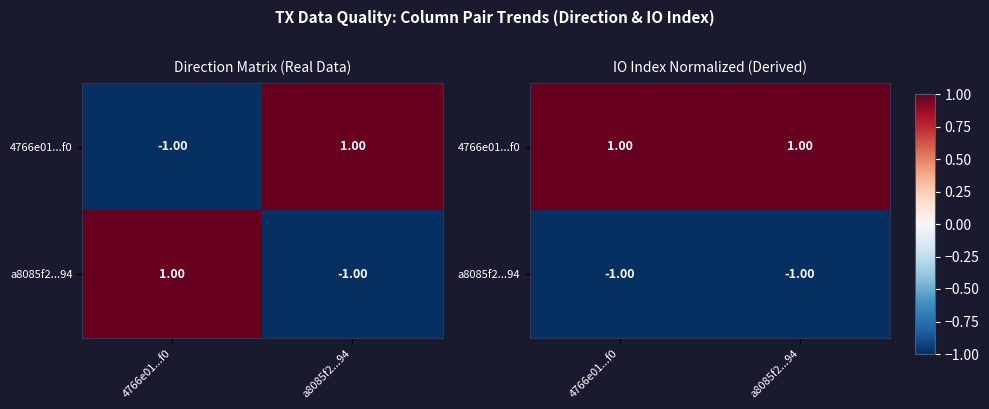

What is the minimum value for a8085f2...94?

-1.0